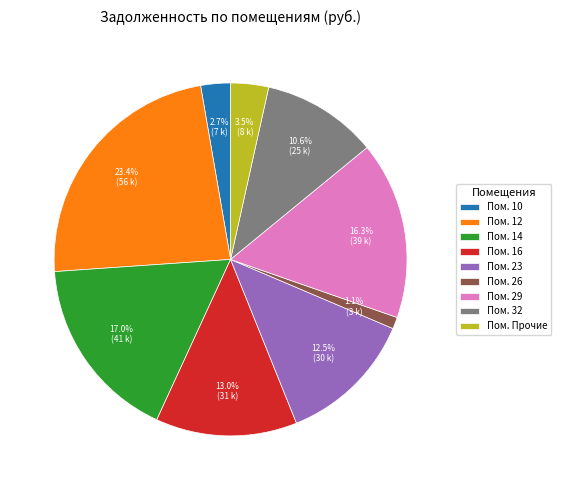

To the nearest percent, what is the difference between the largest and smallest slice percentages?

22%